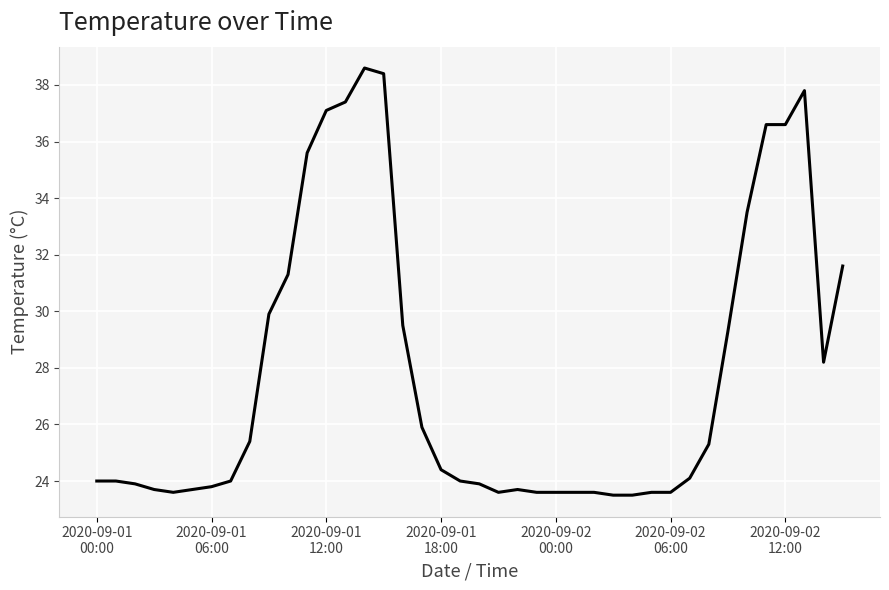

What is the minimum value shown in the chart?

23.5